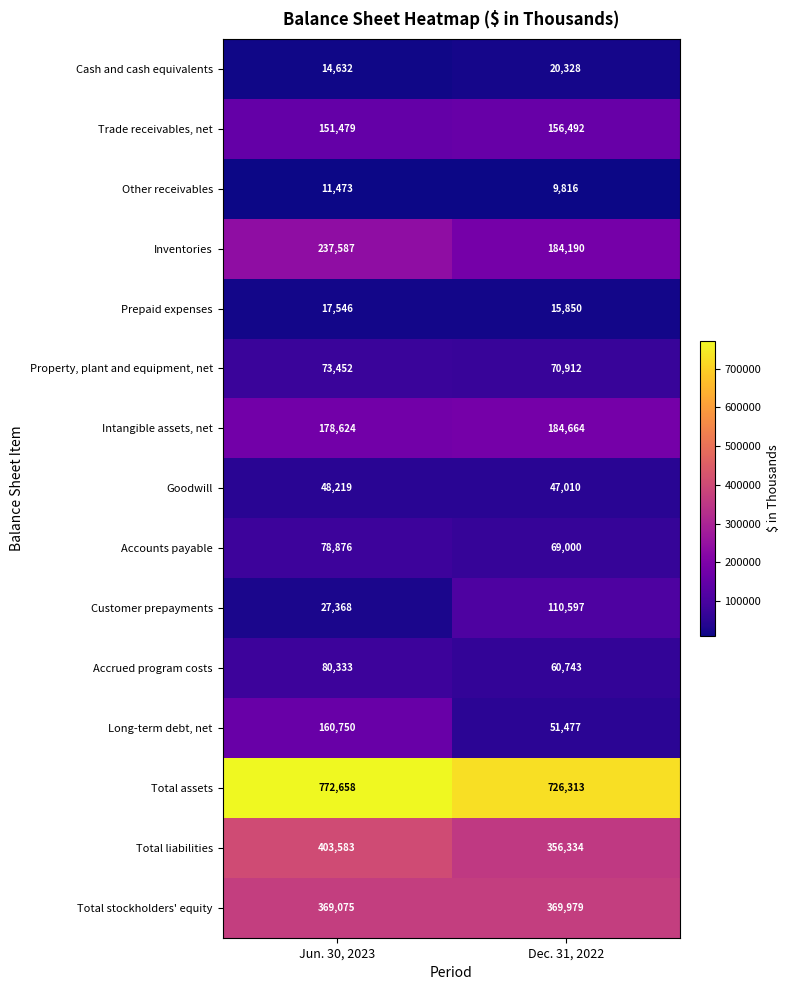

How many values in the Prepaid expenses series are below 17546?

1